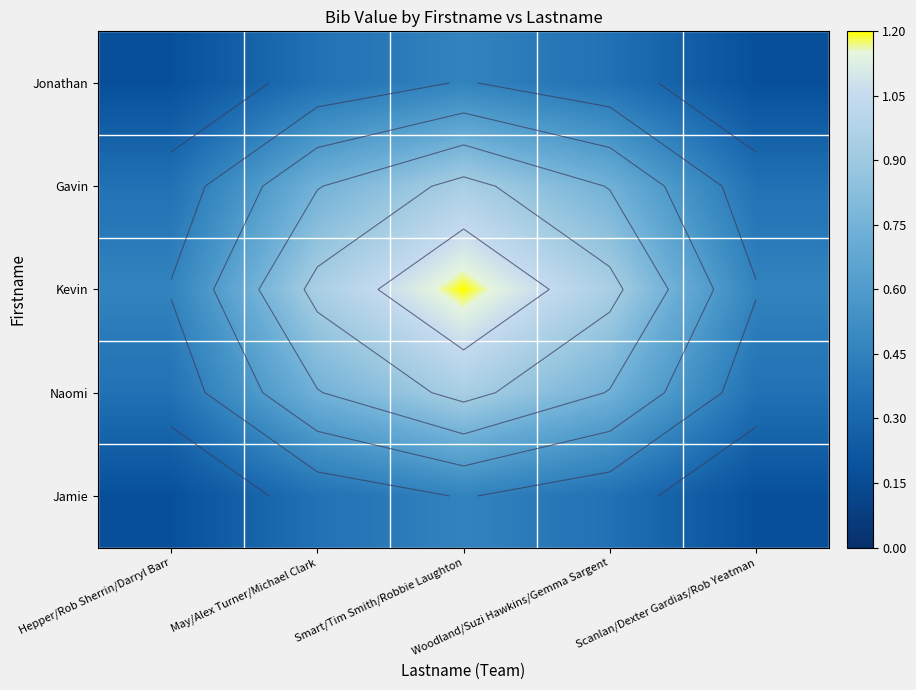

How many categories are shown in the chart?

5